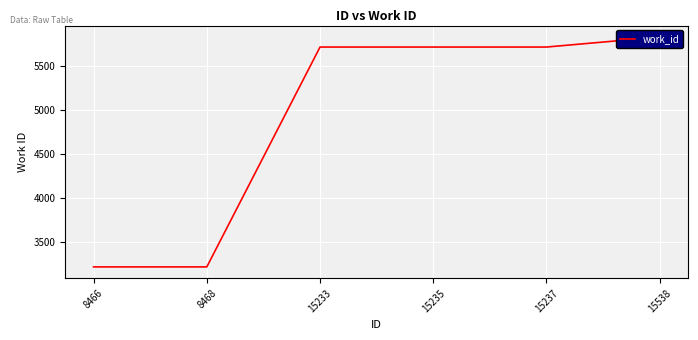

Count the number of data series in this chart.

1